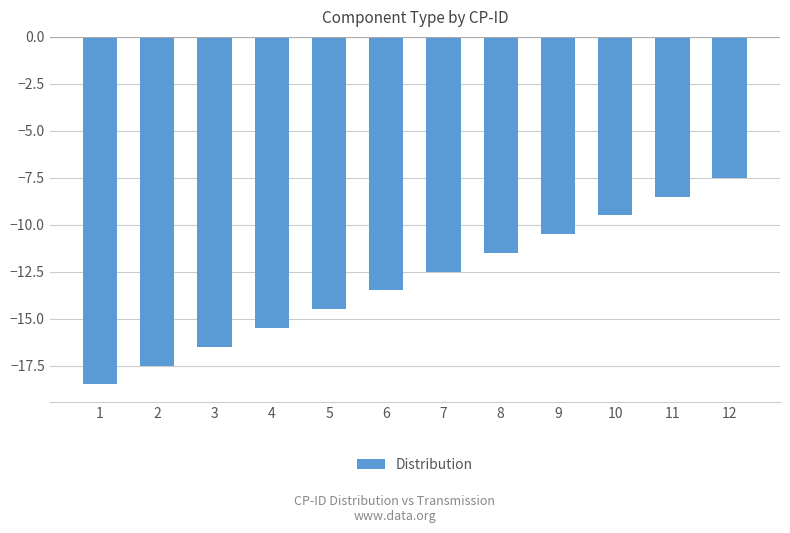

At which label does the data first exceed -12?

8